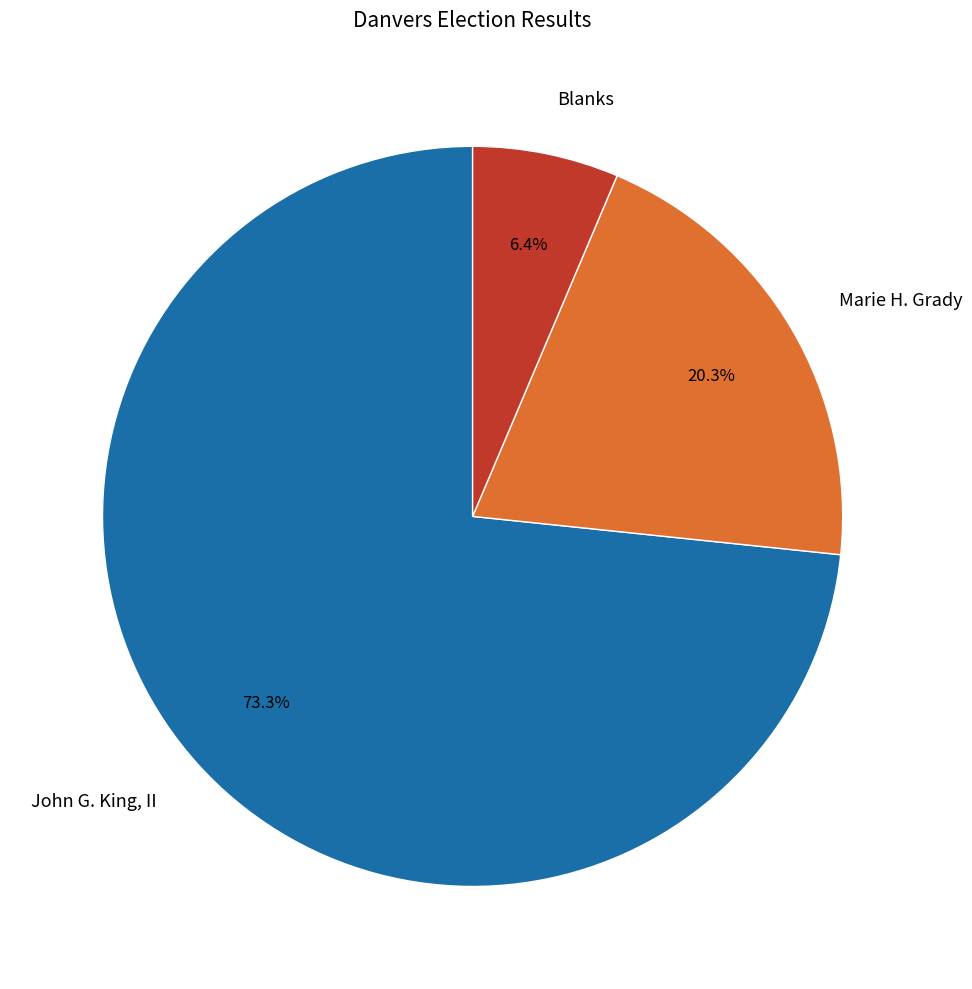

To the nearest percent, what is the difference between the John G. King, II and Blanks slice percentages?

67%